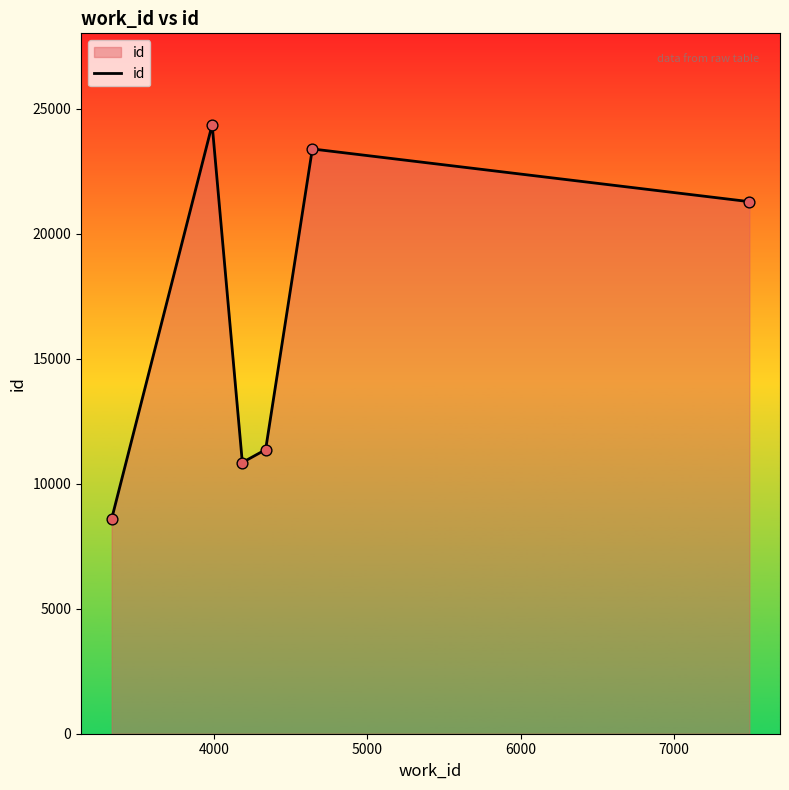

What is the minimum value shown in the chart?

8600